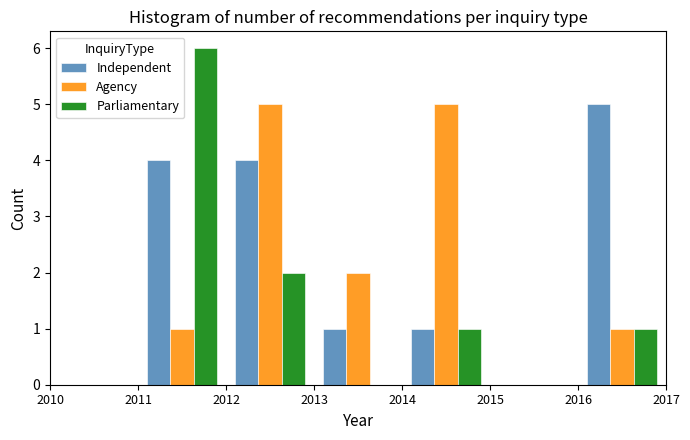

Reading left to right, transcribe this chart: for each range on the x-axis, give the height of each series' bar. The values are not printed on the chart, so give them approximately, as read against the axis.

2010 to 2011: Independent=0	Agency=0	Parliamentary=0
2011 to 2012: Independent=4	Agency=1	Parliamentary=6
2012 to 2013: Independent=4	Agency=5	Parliamentary=2
2013 to 2014: Independent=1	Agency=2	Parliamentary=0
2014 to 2015: Independent=1	Agency=5	Parliamentary=1
2015 to 2016: Independent=0	Agency=0	Parliamentary=0
2016 to 2017: Independent=5	Agency=1	Parliamentary=1